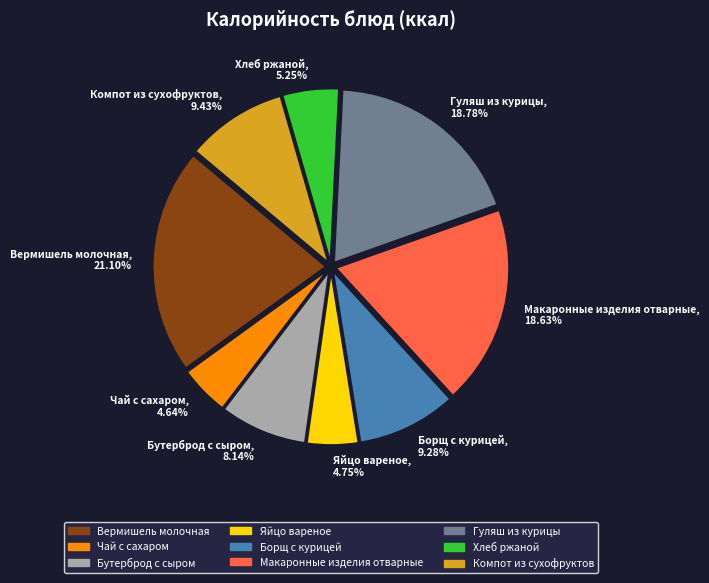

To the nearest percent, what is the difference between the Вермишель молочная and Чай с сахаром slice percentages?

16%